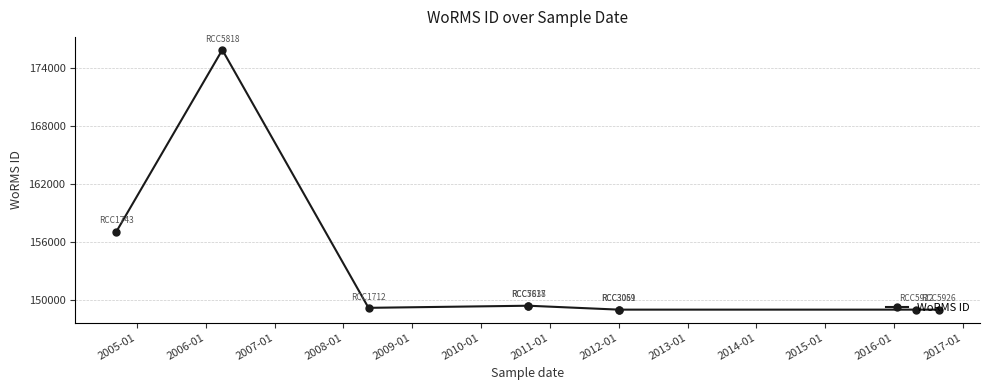

How many series are shown in this chart?

1